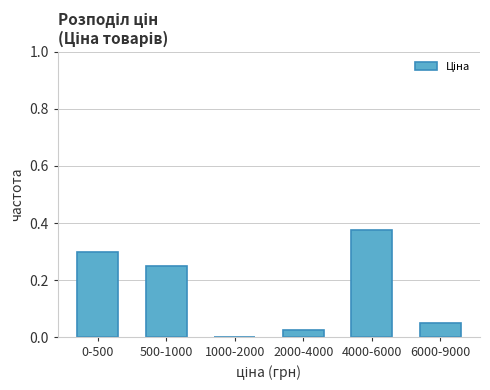

Which has a higher value, 4000-6000 or 2000-4000?

4000-6000